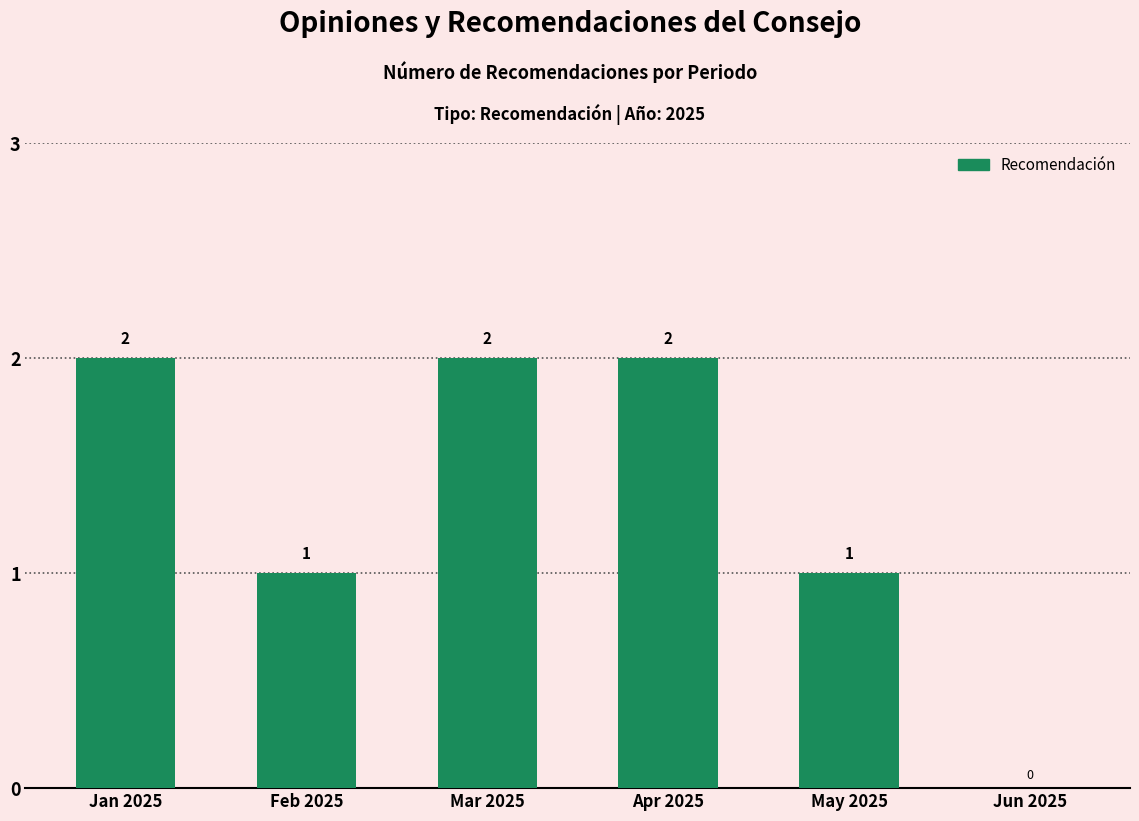

Reading left to right, what are all the values shown in this chart?

Jan 2025=2	Feb 2025=1	Mar 2025=2	Apr 2025=2	May 2025=1	Jun 2025=0